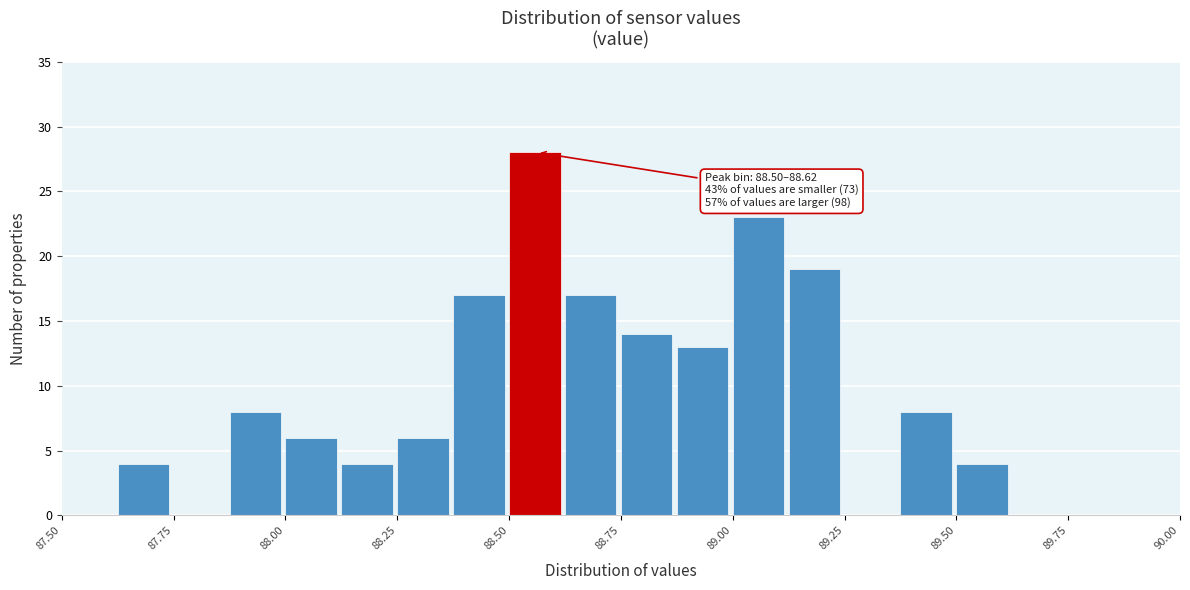

Around what value on the x-axis is the tallest bar? Give the approximate position of its centre, as read against the axis.

88.55